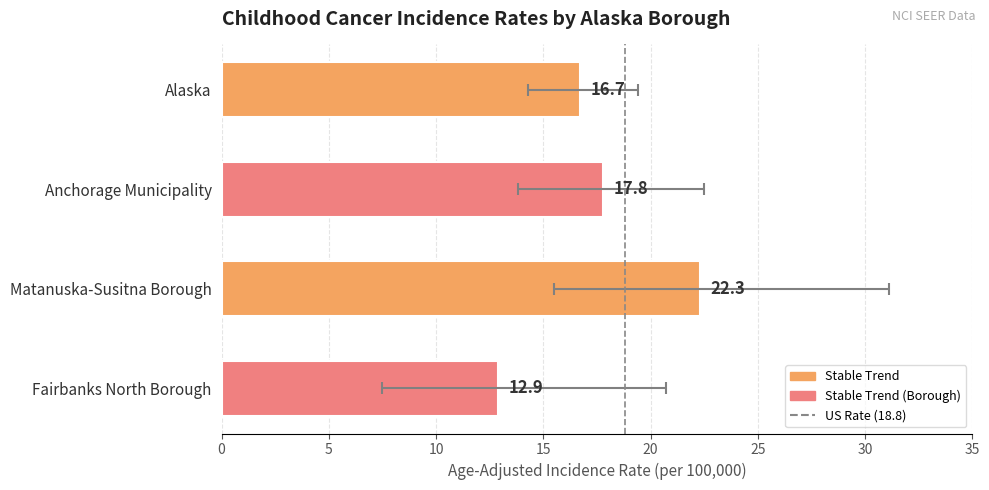

At which label is the value closest to 17?

Alaska